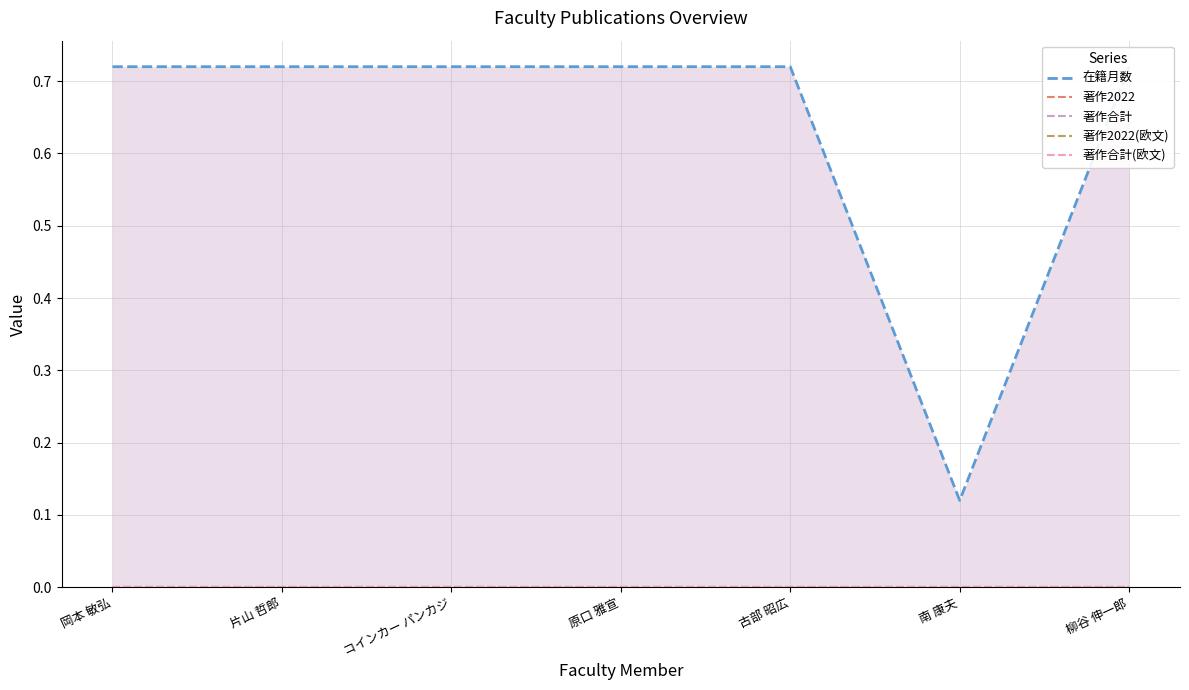

Where is 著作合計 nearest to the value 0?

岡本 敏弘